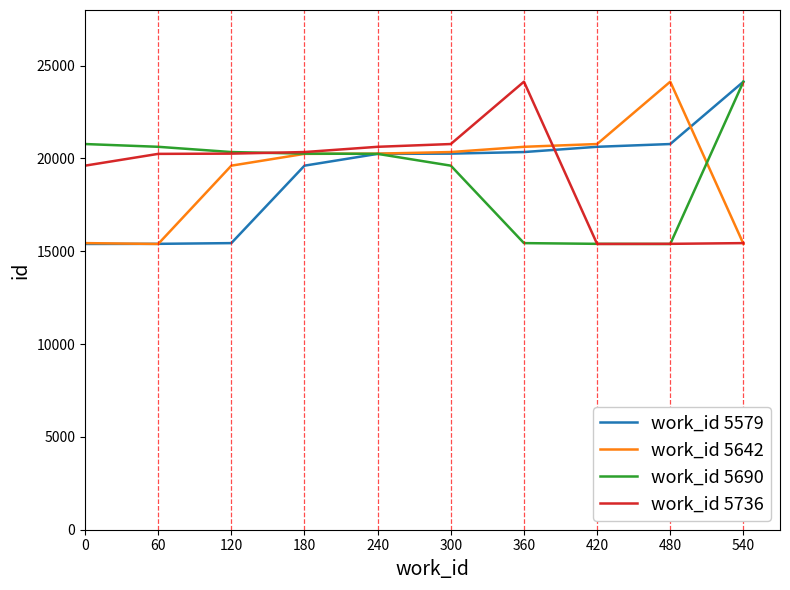

At which label does work_id 5690 first exceed 20262?

0